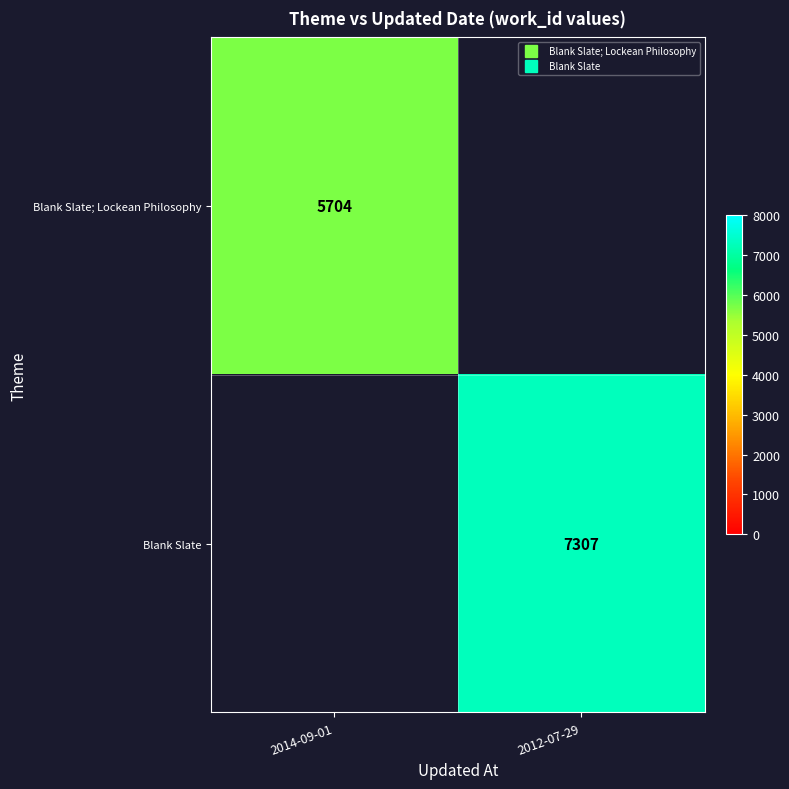

What is the smallest value displayed?

5704.0